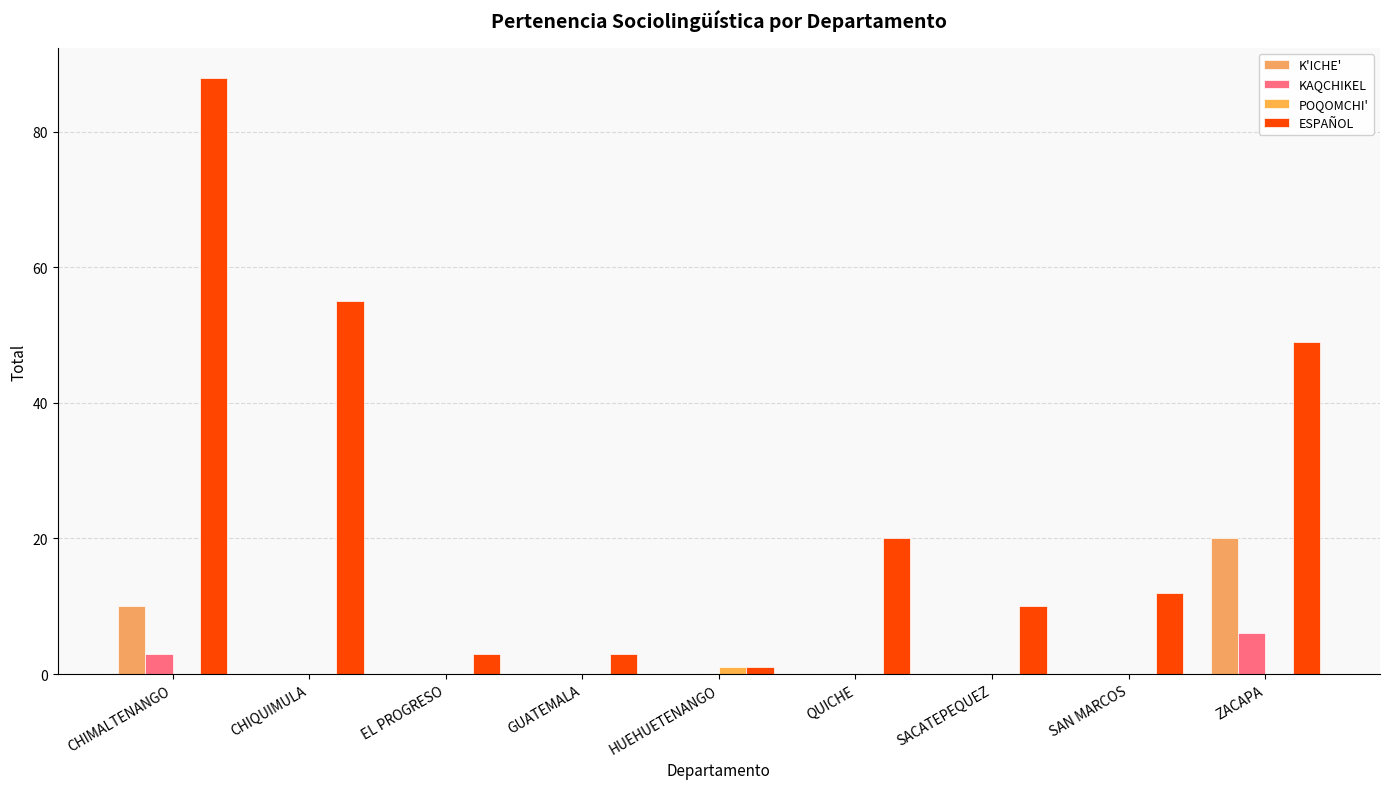

Reading left to right, extract all data points from this chart.

K'ICHE': 10	0	0	0	0	0	0	0	20
KAQCHIKEL: 3	0	0	0	0	0	0	0	6
POQOMCHI': 0	0	0	0	1	0	0	0	0
ESPAÑOL: 88	55	3	3	1	20	10	12	49